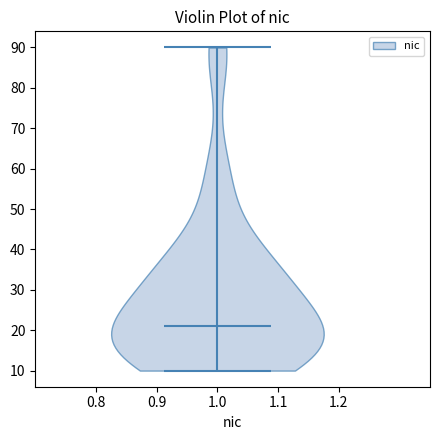

Read this violin plot against the y-axis: where its median line is, and the lowest and highest points the violin reaches. The values are not printed on the chart, so give them approximately, as read against the axis.

median line 21, lowest point 10, highest point 90